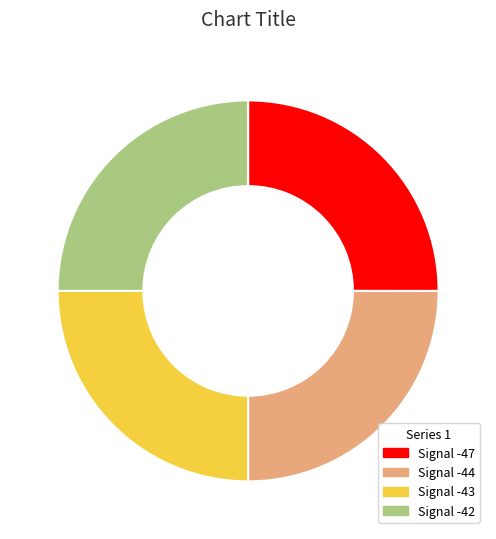

Is there a majority slice in this chart?

No